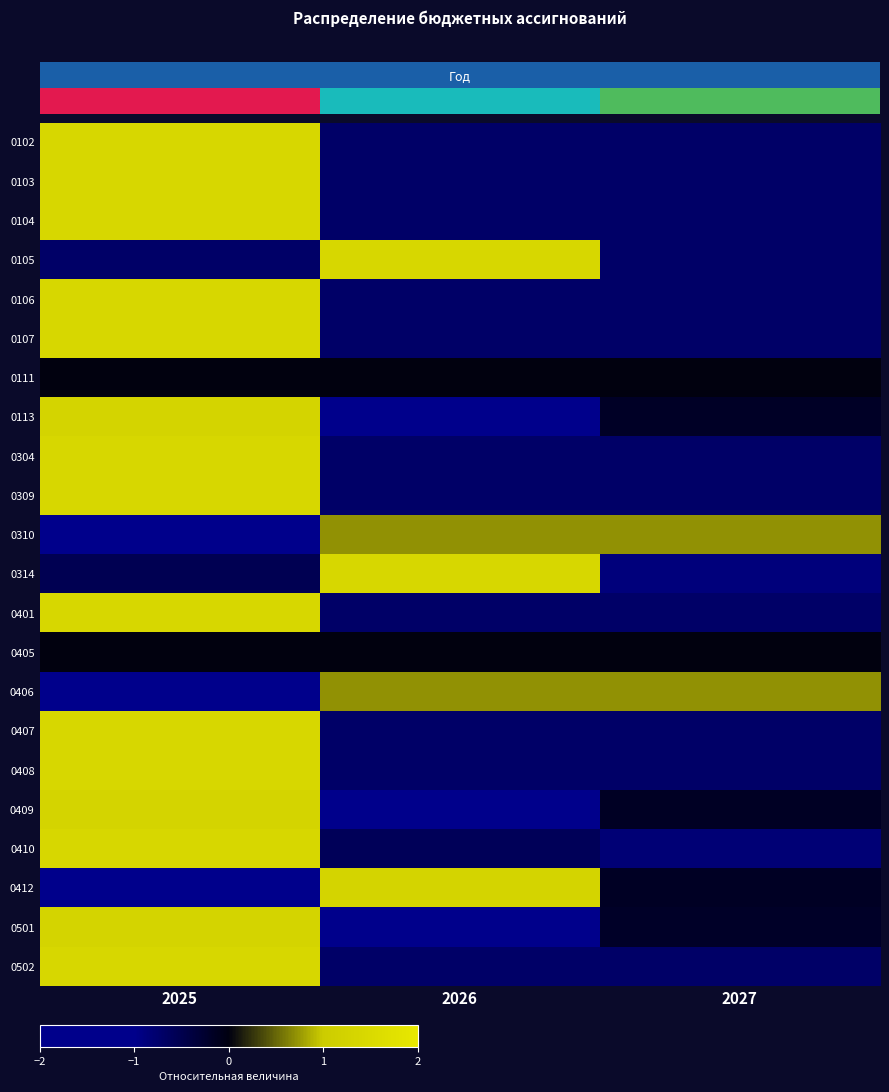

Between 2027 and 2025, which is larger?

2025